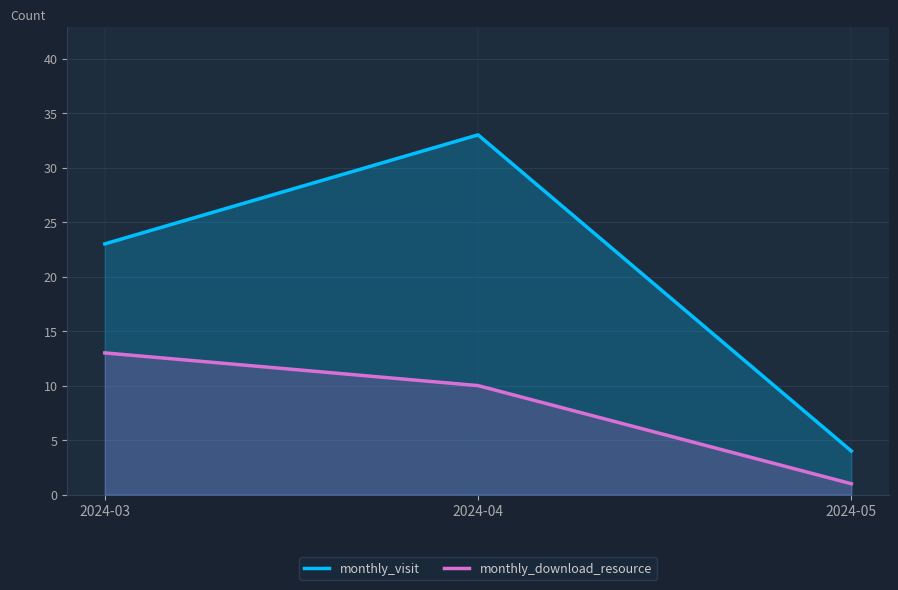

What is the sum of the monthly_download_resource values at 2024-03 and 2024-05?

14